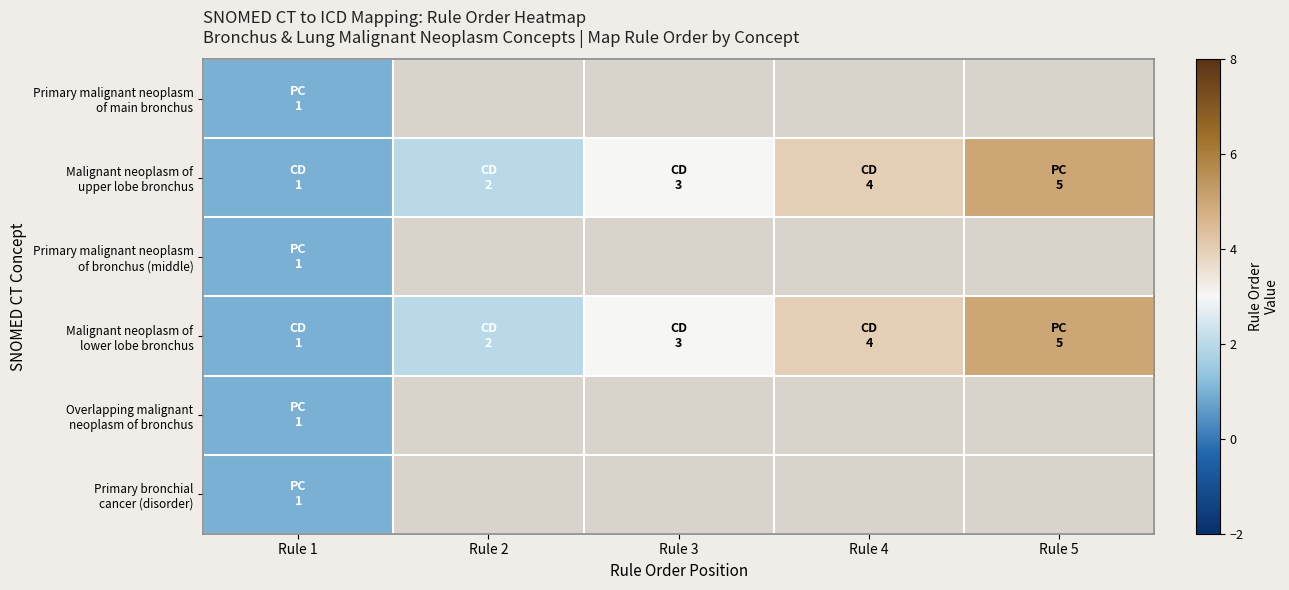

What is the maximum value for Malignant neoplasm of upper lobe bronchus?

5.0